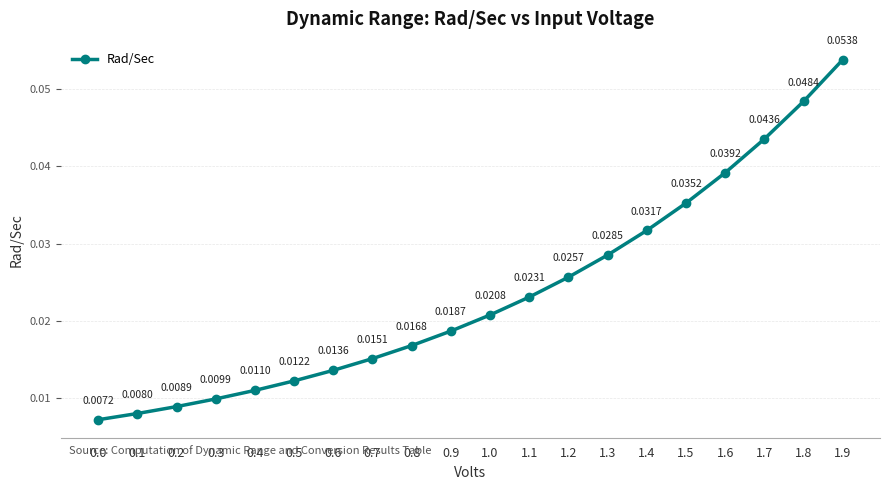

Between 1.2 and 0.0, which is larger?

1.2